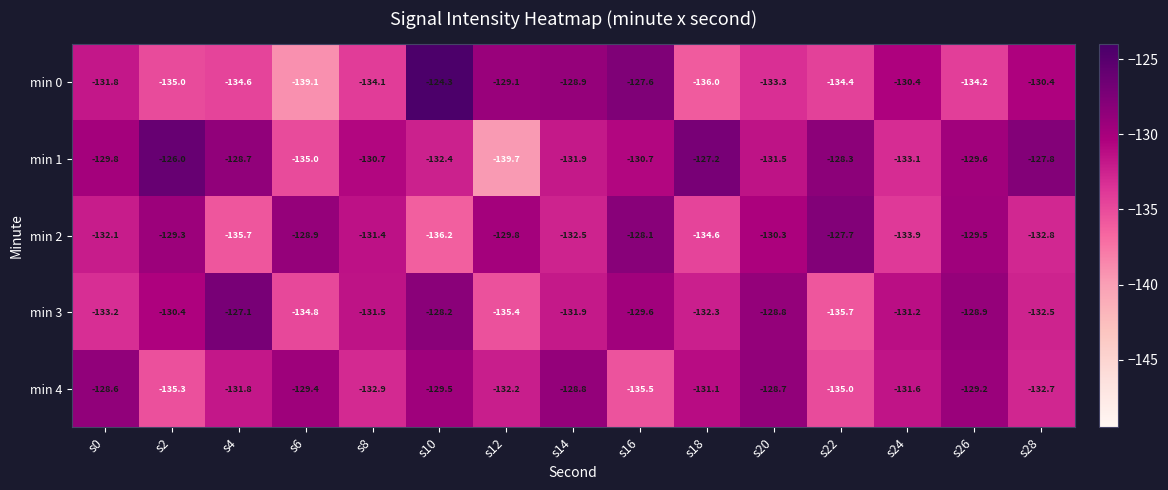

Is it true that min 1 equals -129.6 at s26?

True